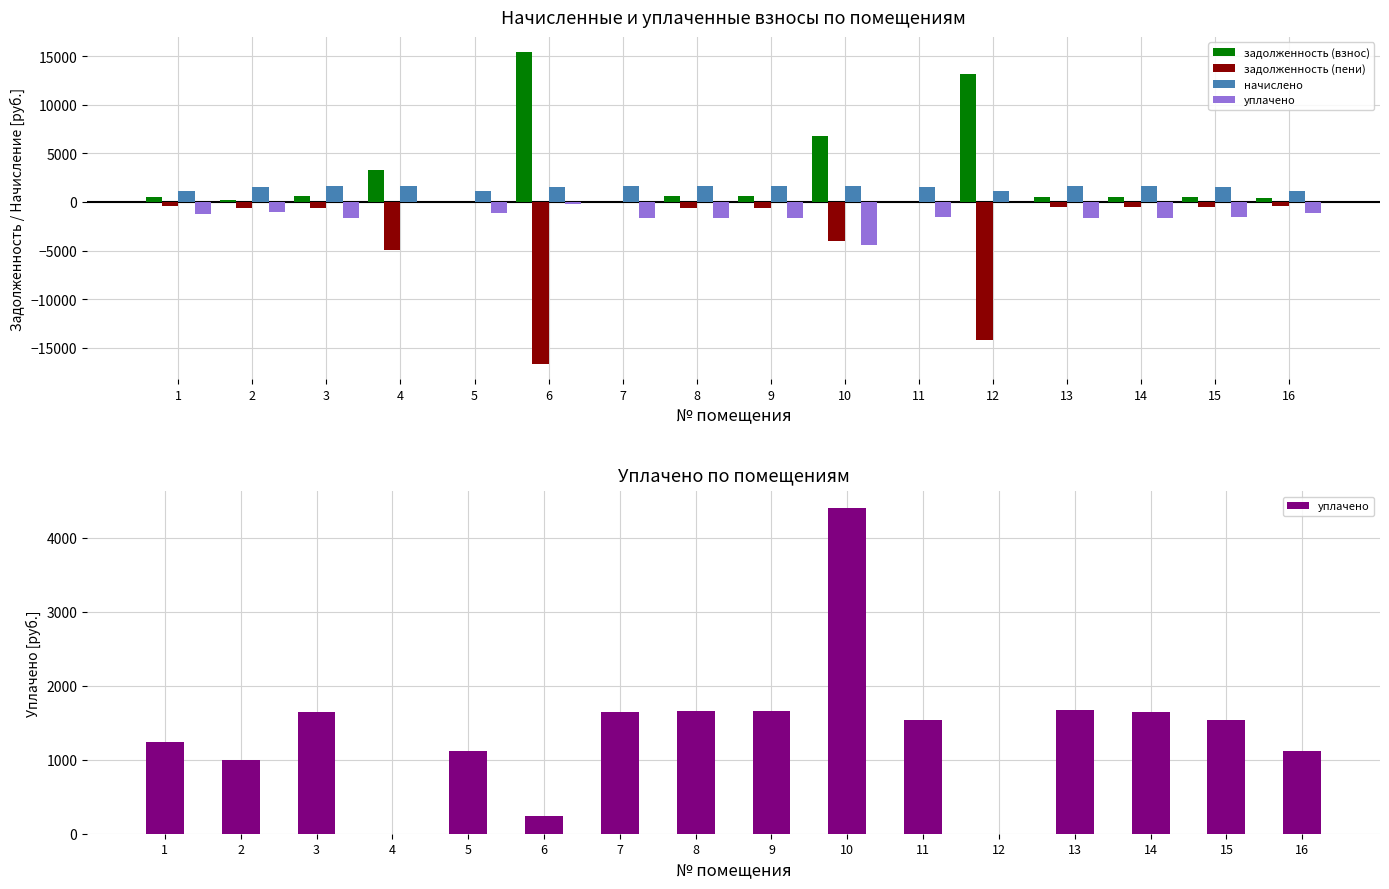

List the labels in order of задолженность (взнос) value, smallest first.

11, 7, 5, 2, 16, 15, 1, 14, 13, 9, 8, 3, 4, 10, 12, 6